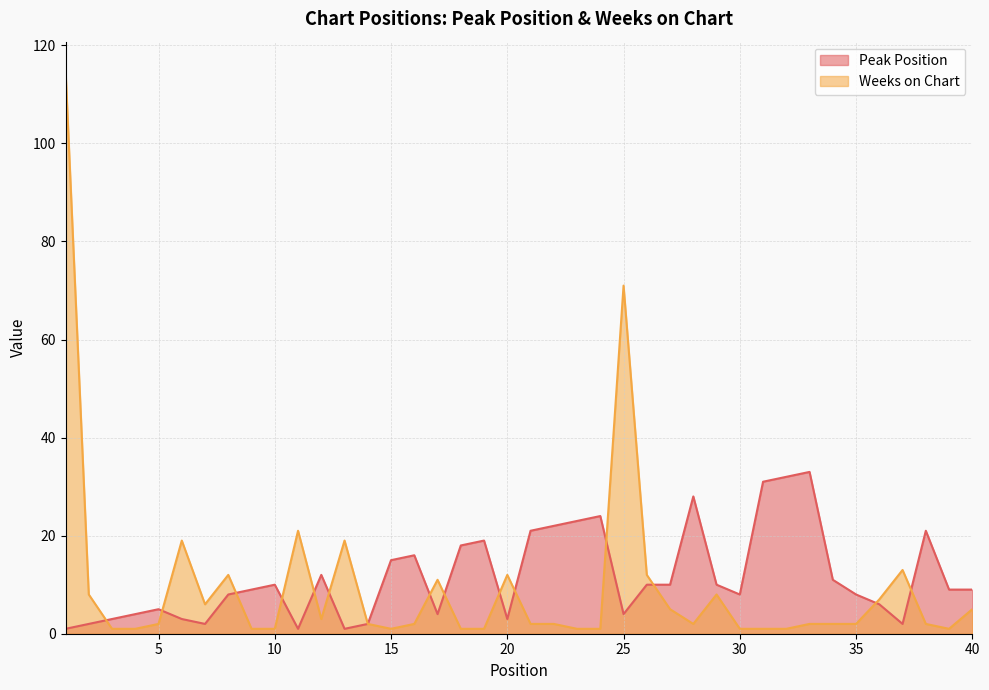

Where is Weeks on Chart nearest to the value 58?

25